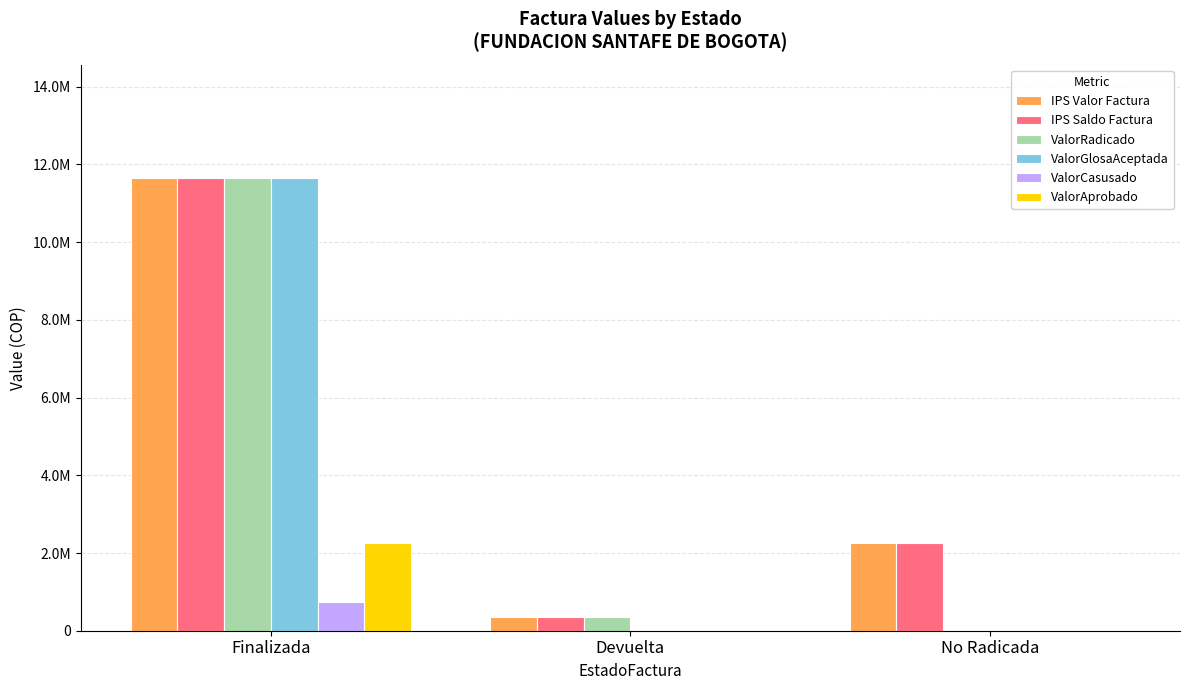

What are all the series names shown in the legend?

IPS Valor Factura, IPS Saldo Factura, ValorRadicado, ValorGlosaAceptada, ValorCasusado, ValorAprobado